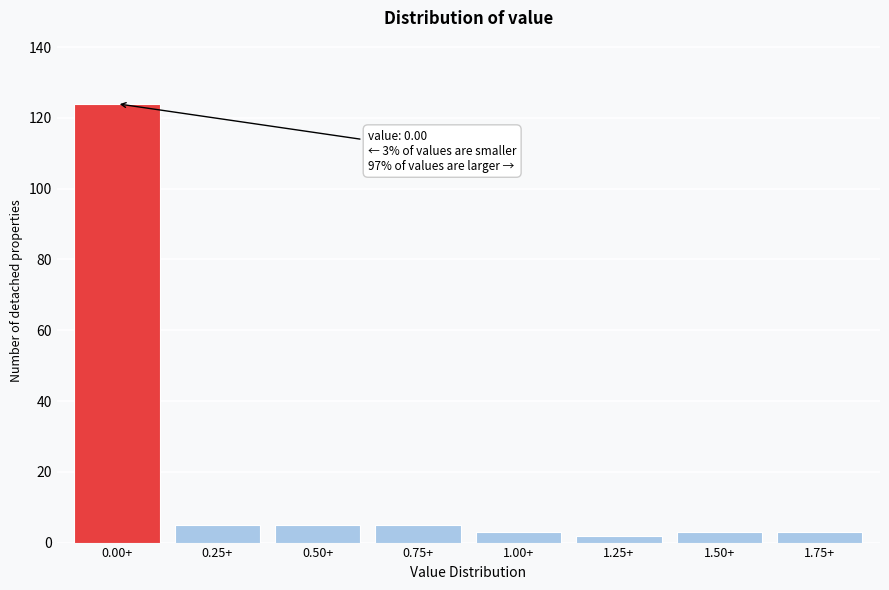

Reading left to right, what are all the values shown in this chart?

124	5	5	5	3	2	3	3